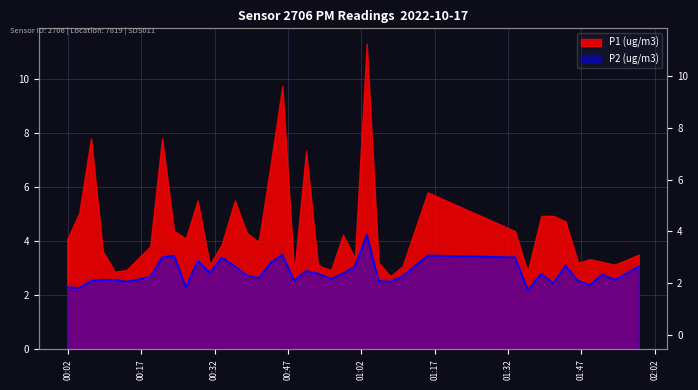

How many data points does each series have?

40